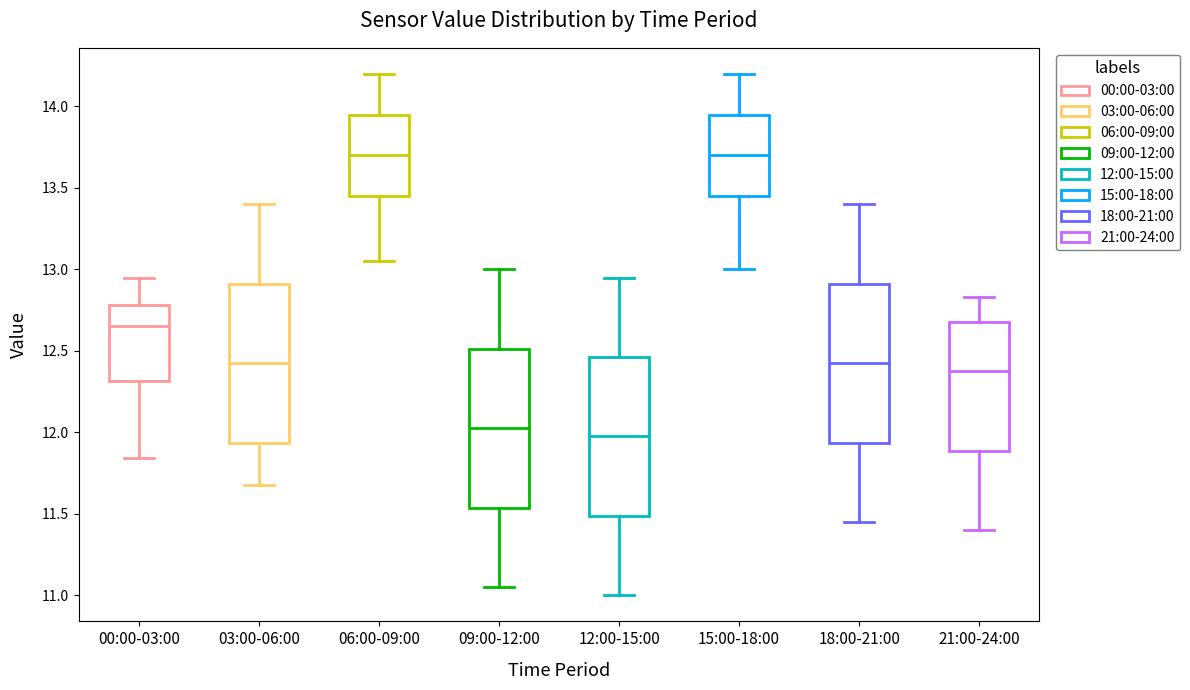

Reading left to right, read every box against the y-axis: the position of its median line, the range the box covers, and the ends of its whiskers. The values are not printed on the chart, so give them approximately, as read against the axis.

00:00-03:00: median 12.65, box 12.30 to 12.80, whiskers 11.85 to 12.95
03:00-06:00: median 12.45, box 11.95 to 12.90, whiskers 11.70 to 13.40
06:00-09:00: median 13.70, box 13.45 to 13.95, whiskers 13.05 to 14.20
09:00-12:00: median 12.05, box 11.55 to 12.50, whiskers 11.05 to 13.00
12:00-15:00: median 12.00, box 11.50 to 12.45, whiskers 11.00 to 12.95
15:00-18:00: median 13.70, box 13.45 to 13.95, whiskers 13.00 to 14.20
18:00-21:00: median 12.45, box 11.95 to 12.90, whiskers 11.45 to 13.40
21:00-24:00: median 12.40, box 11.90 to 12.70, whiskers 11.40 to 12.85